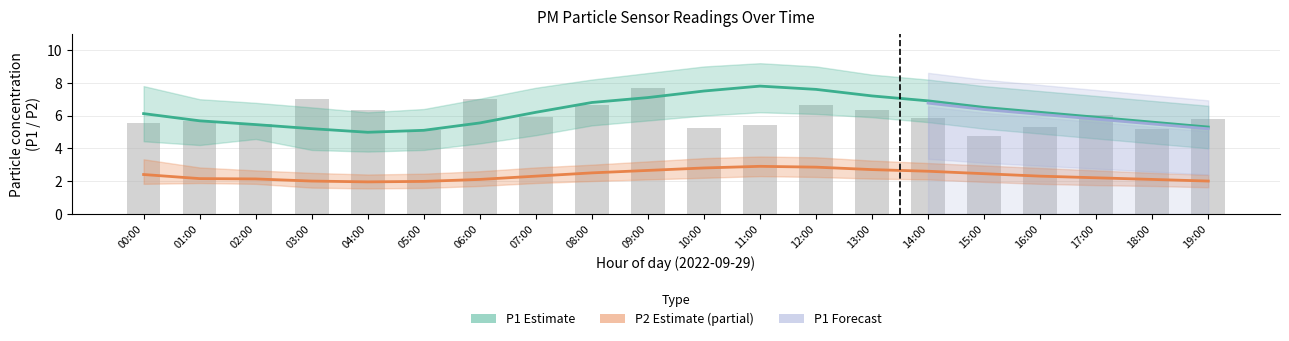

Reading right to left, transcribe all the data shown in this chart.

P1: 19:00=5.3	18:00=5.6	17:00=5.9	16:00=6.2	15:00=6.5	14:00=6.9	13:00=7.2	12:00=7.6	11:00=7.8	10:00=7.5	09:00=7.1	08:00=6.8	07:00=6.2	06:00=5.5	05:00=5.1	04:00=5.0	03:00=5.2	02:00=5.5	01:00=5.7	00:00=6.1
P1_upper: 19:00=6.6	18:00=6.9	17:00=7.2	16:00=7.5	15:00=7.8	14:00=8.2	13:00=8.5	12:00=9.0	11:00=9.2	10:00=9.0	09:00=8.6	08:00=8.2	07:00=7.7	06:00=7.0	05:00=6.4	04:00=6.2	03:00=6.5	02:00=6.8	01:00=7.0	00:00=7.8
P1_lower: 19:00=4.0	18:00=4.3	17:00=4.6	16:00=4.9	15:00=5.2	14:00=5.6	13:00=5.9	12:00=6.1	11:00=6.2	10:00=6.0	09:00=5.7	08:00=5.4	07:00=4.8	06:00=4.3	05:00=3.9	04:00=3.8	03:00=3.9	02:00=4.6	01:00=4.2	00:00=4.4
P2: 19:00=2.0	18:00=2.1	17:00=2.2	16:00=2.3	15:00=2.5	14:00=2.6	13:00=2.7	12:00=2.9	11:00=2.9	10:00=2.8	09:00=2.6	08:00=2.5	07:00=2.3	06:00=2.1	05:00=2.0	04:00=1.9	03:00=2.0	02:00=2.1	01:00=2.1	00:00=2.4
P2_upper: 19:00=2.4	18:00=2.5	17:00=2.6	16:00=2.8	15:00=3.0	14:00=3.1	13:00=3.2	12:00=3.5	11:00=3.5	10:00=3.4	09:00=3.2	08:00=3.0	07:00=2.8	06:00=2.6	05:00=2.5	04:00=2.4	03:00=2.5	02:00=2.6	01:00=2.8	00:00=3.3
P2_lower: 19:00=1.6	18:00=1.7	17:00=1.8	16:00=1.8	15:00=1.9	14:00=2.1	13:00=2.1	12:00=2.2	11:00=2.3	10:00=2.2	09:00=2.1	08:00=2.0	07:00=1.9	06:00=1.7	05:00=1.6	04:00=1.6	03:00=1.6	02:00=1.8	01:00=1.9	00:00=1.8